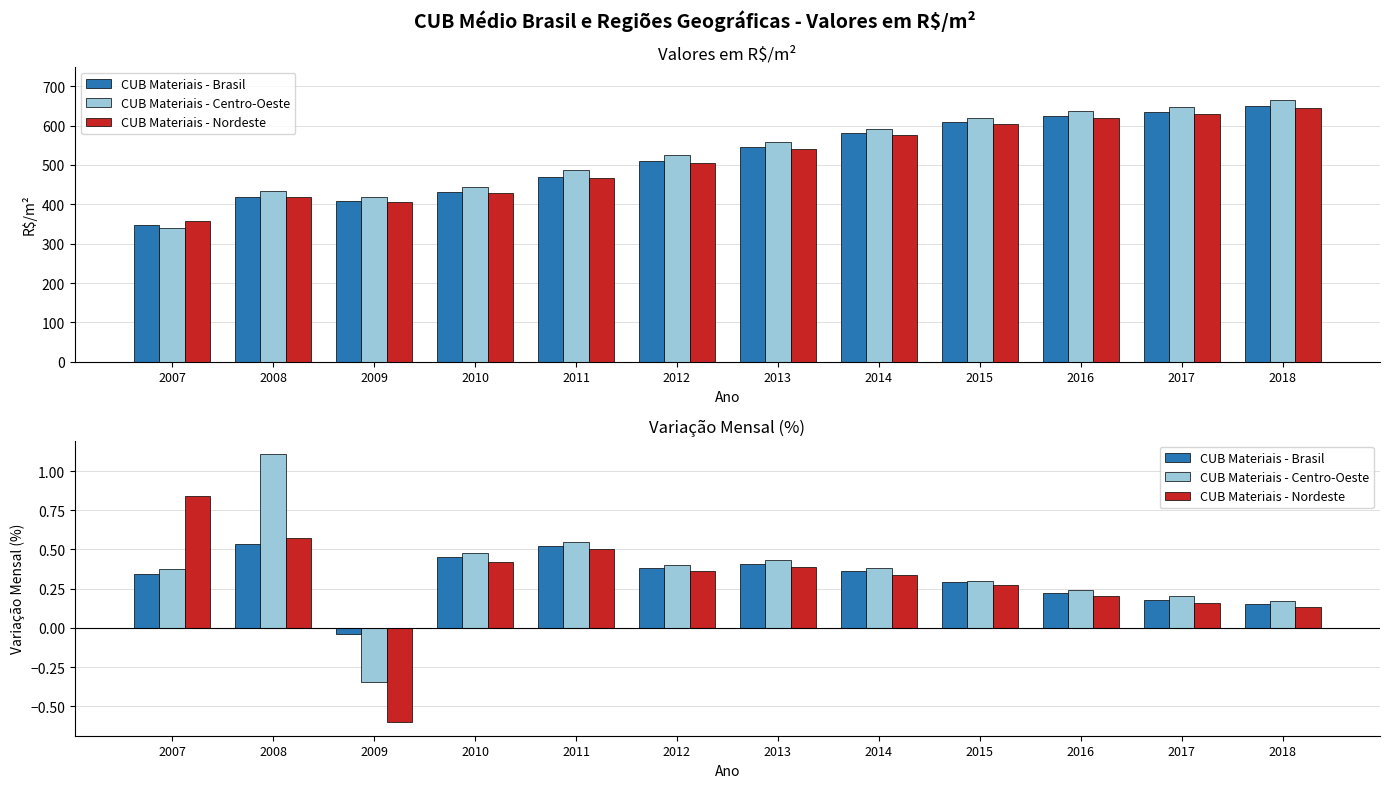

What is the difference between the CUB Materiais - Centro-Oeste values at 2016 and 2018?

0.1